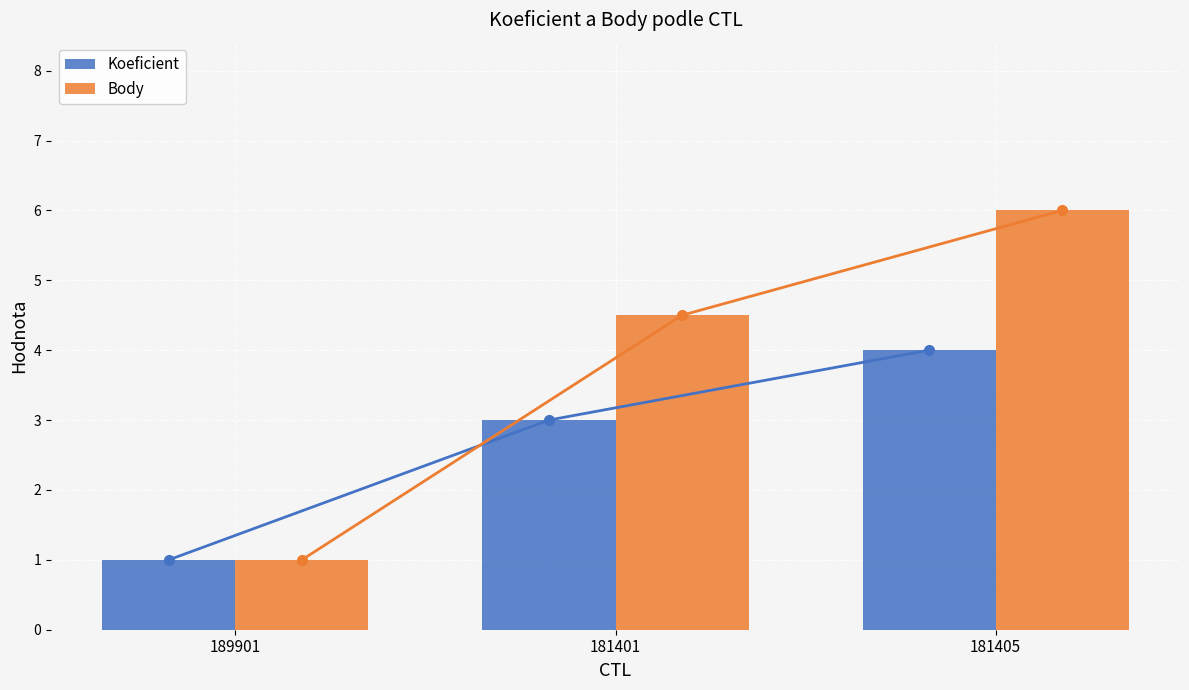

What is the average value of the Koeficient series?

2.7